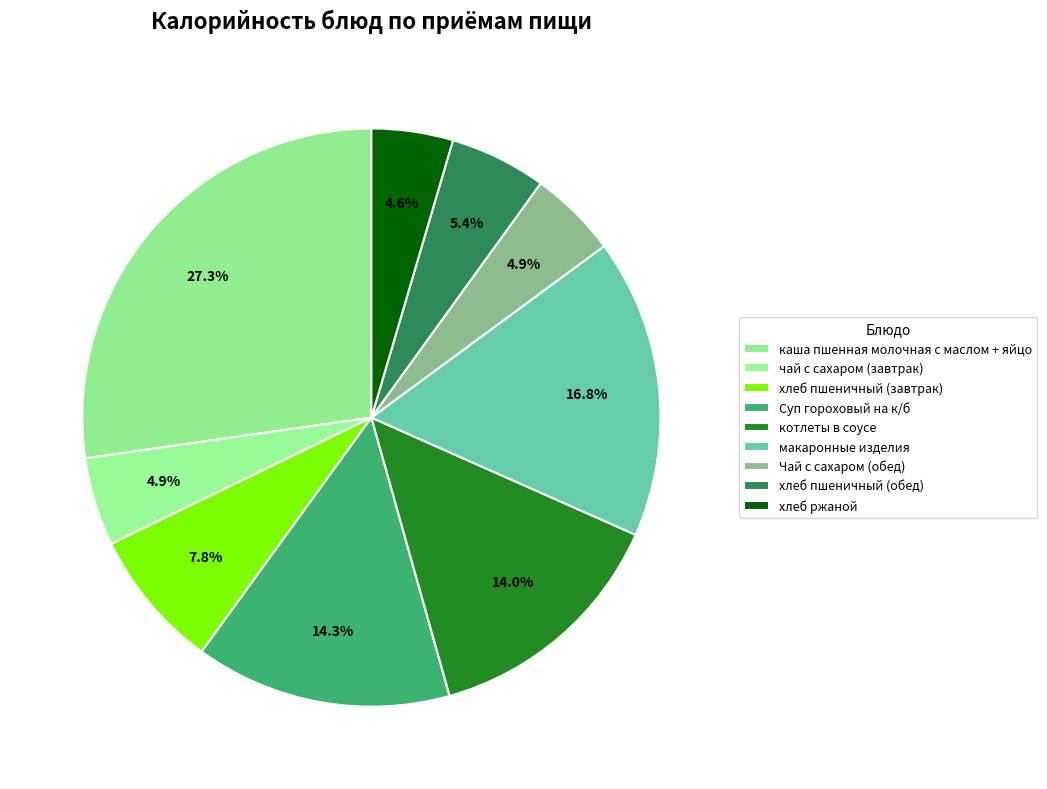

Combined, do Чай с сахаром (обед) and хлеб пшеничный (обед) account for over 50%?

No